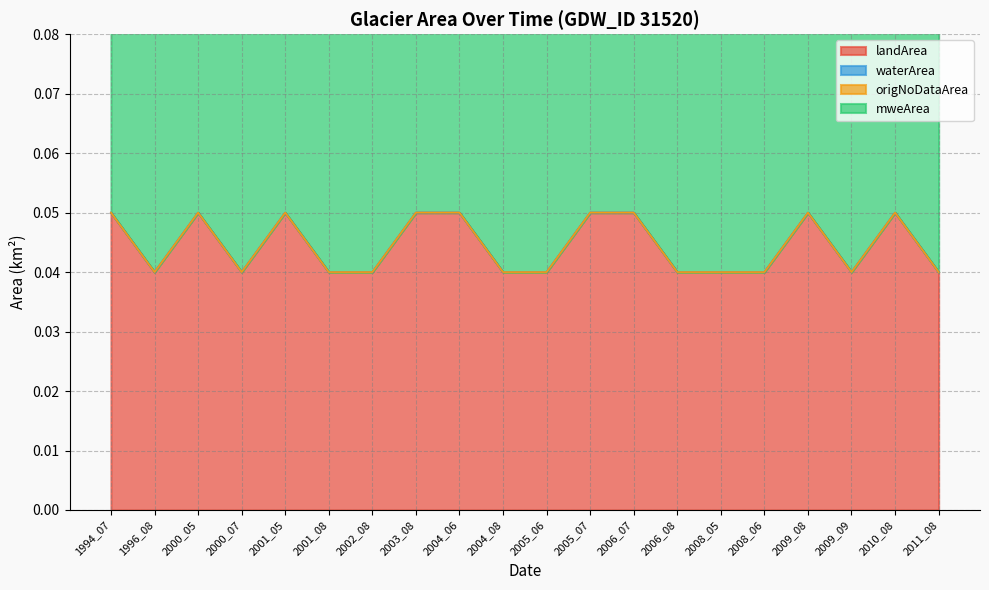

True or false: waterArea has more than 2 points higher than both neighbors.

False